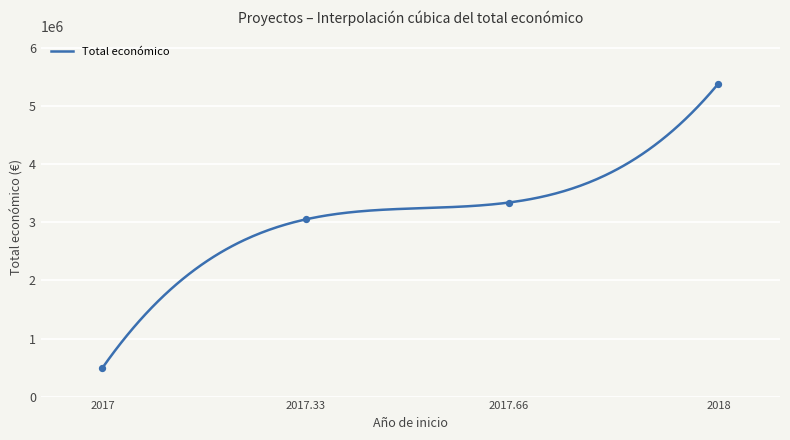

What is the change in value from 2017 to 2018?

+4896342